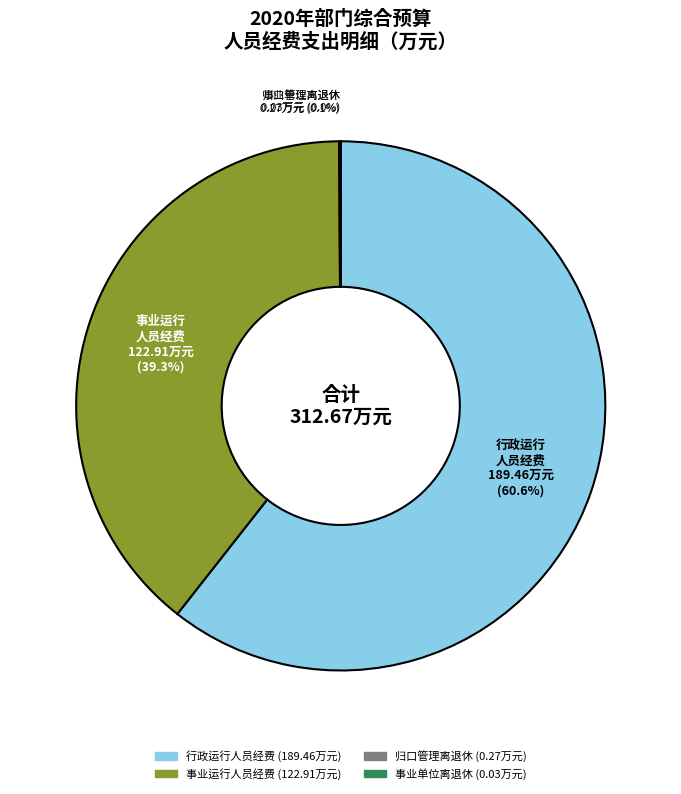

Does any single category account for the majority?

Yes